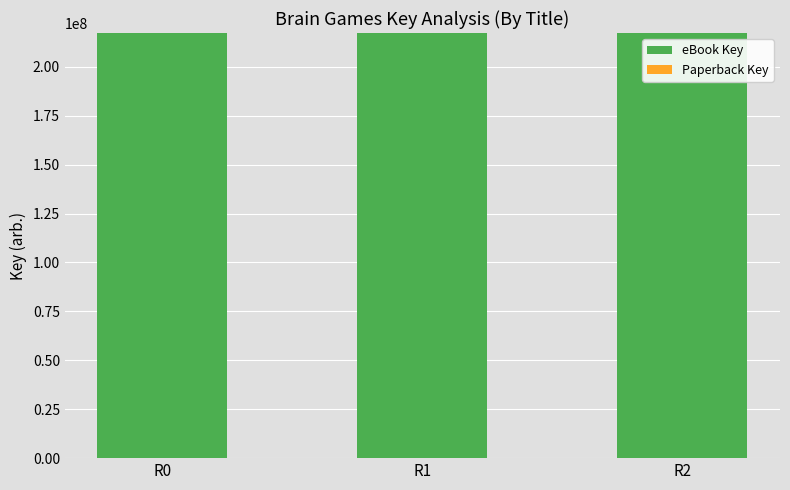

What is the value of the 1st bar from the left?

217223547